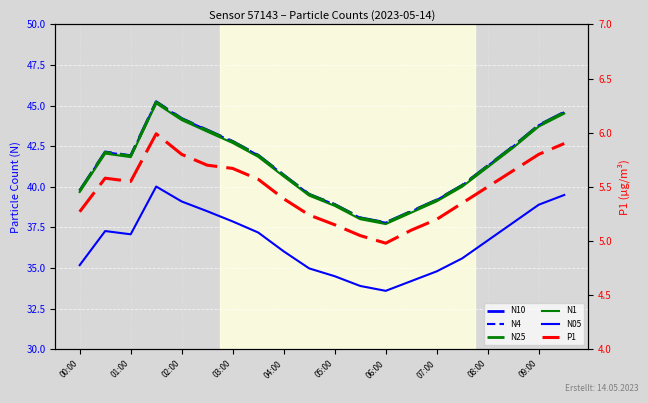

What is the difference between the maximum and second lowest values in the N1 series?

7.1